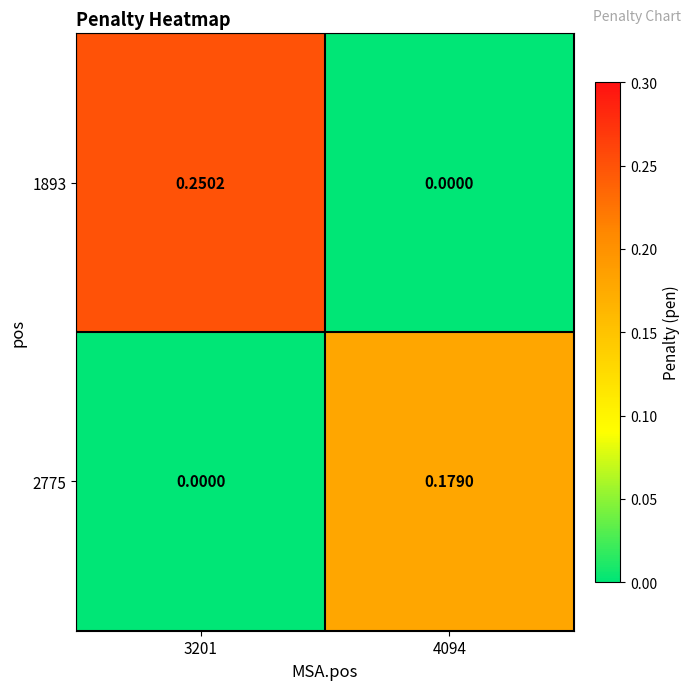

Count the number of data series in this chart.

2